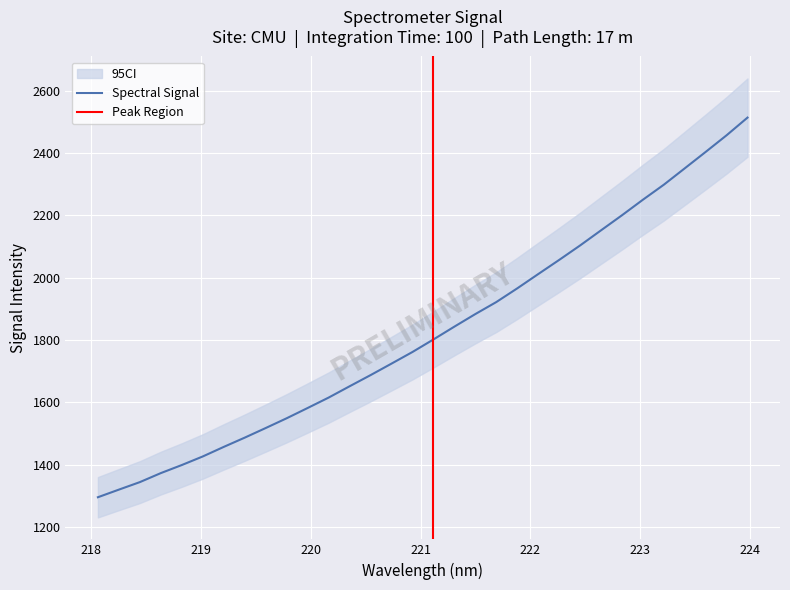

What is the minimum value for Spectral Signal?

1295.2